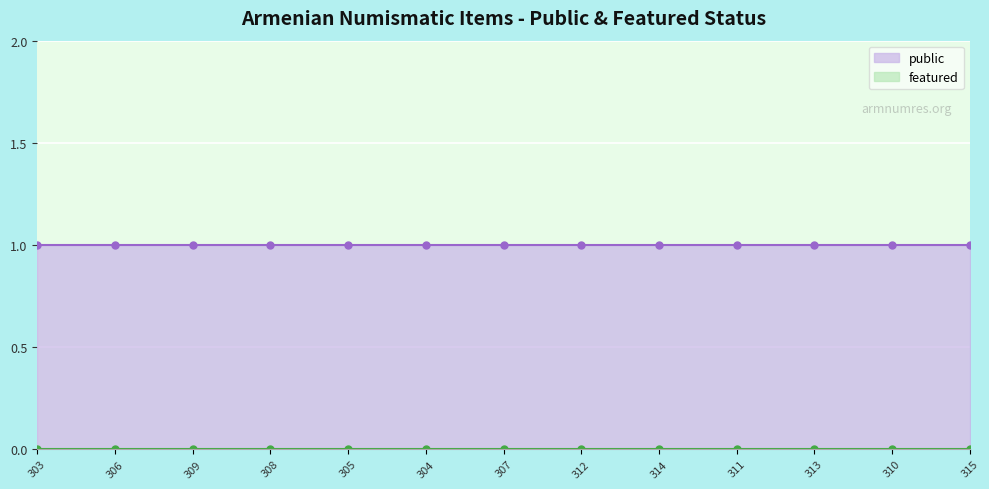

Count the number of categories in the chart.

13